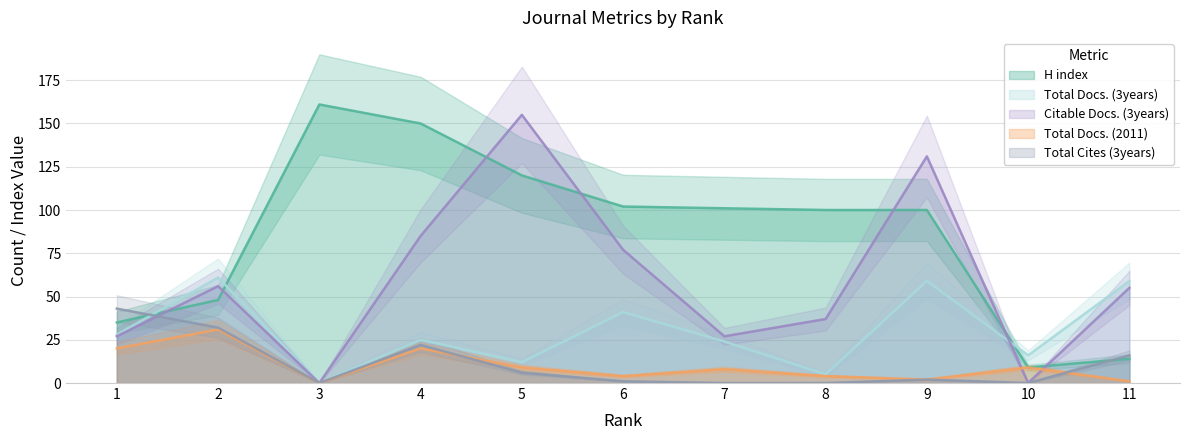

Which series has the widest spread of values?

Citable Docs. (3years)